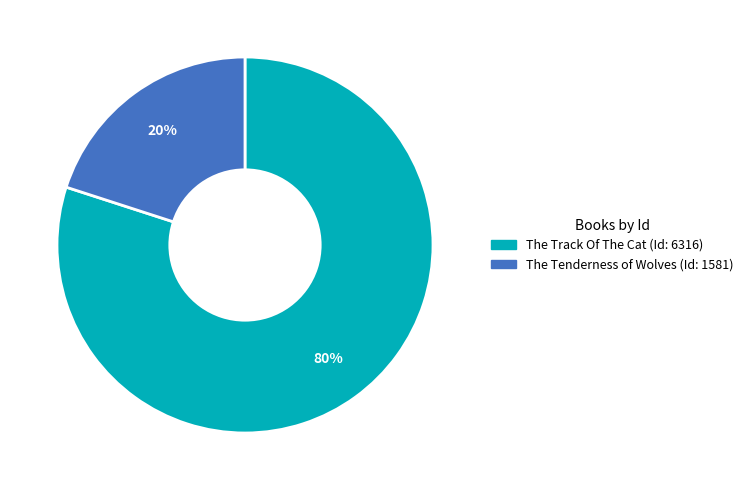

Which slice is the smallest?

The Tenderness of Wolves